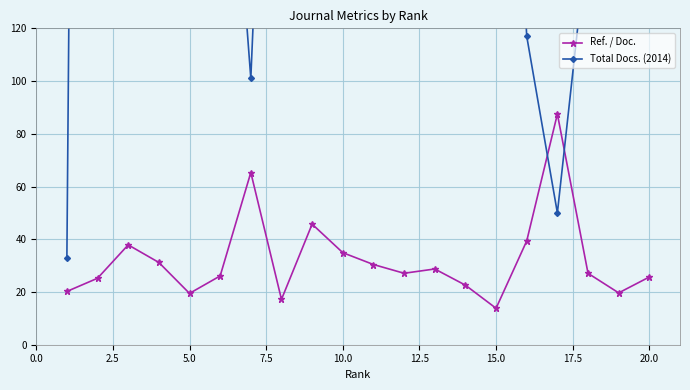

True or false: Ref. / Doc. has more than 2 interior local peaks.

True